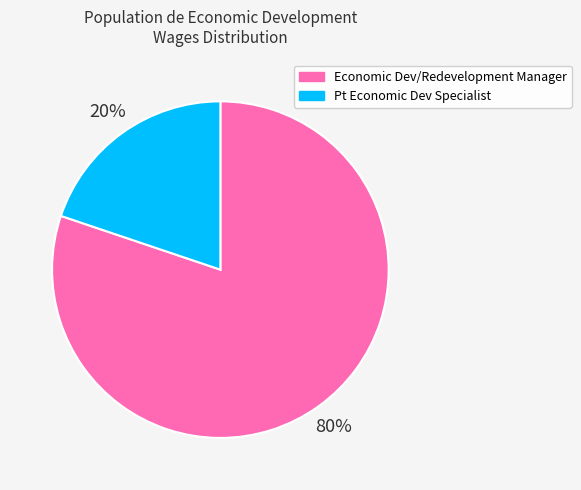

Combined, do Economic Dev/Redevelopment Manager and Pt Economic Dev Specialist account for over 50%?

Yes